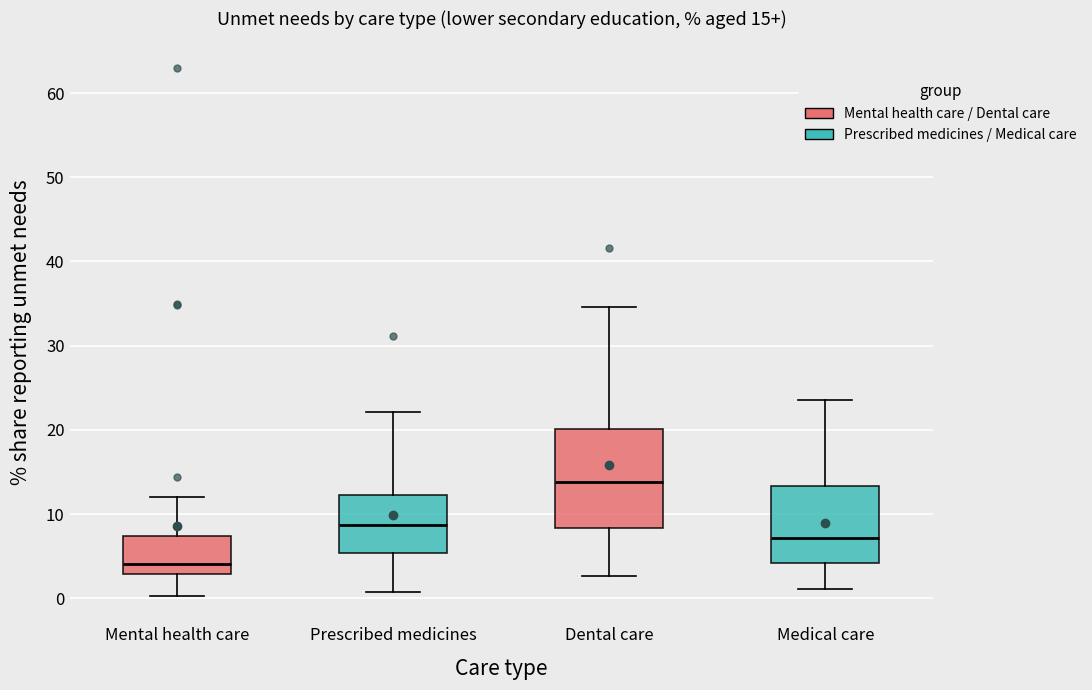

Which box is the tallest, from its lower edge to its upper edge?

Dental care